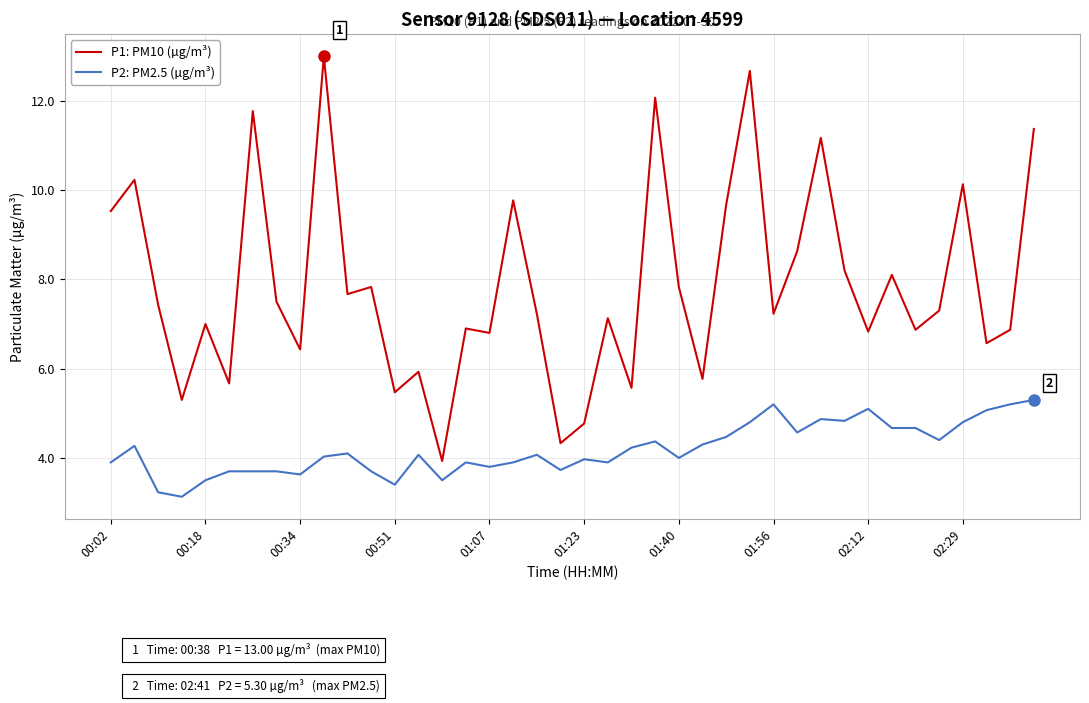

Rank the series by their average value, from highest to lowest.

P1: PM10 (µg/m³), P2: PM2.5 (µg/m³)